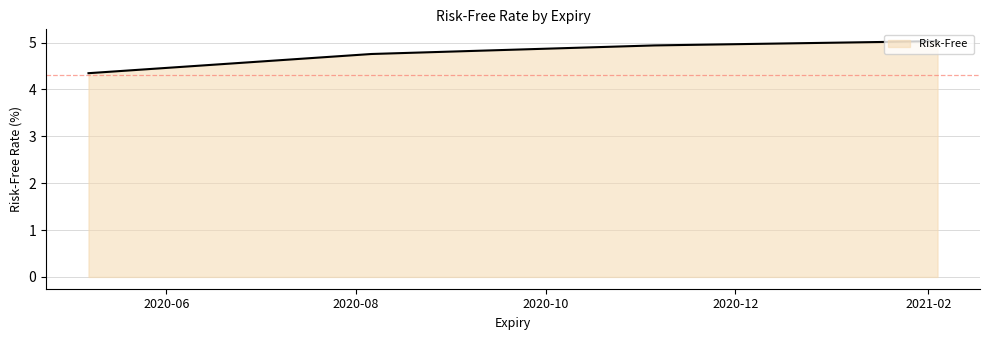

What is the smallest value displayed?

4.3